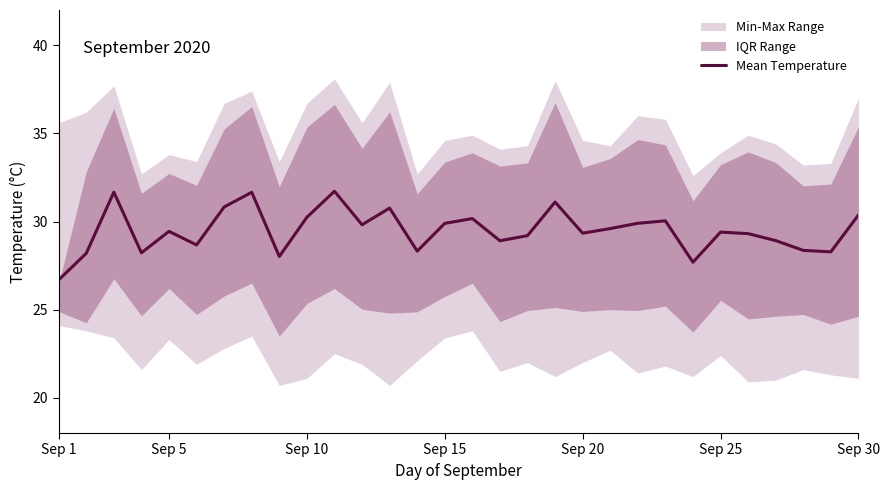

Which label corresponds to the smallest value in the chart?

Sep 1